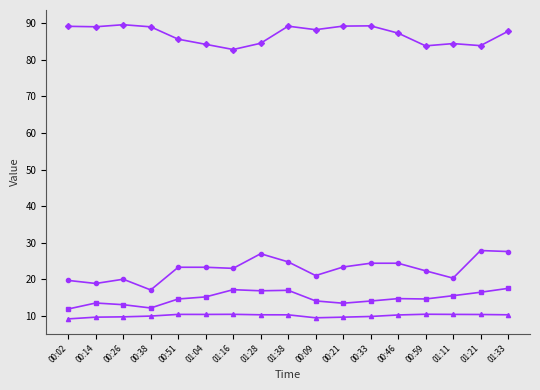

What is the difference between the highest and lowest values at 01:11?

74.0